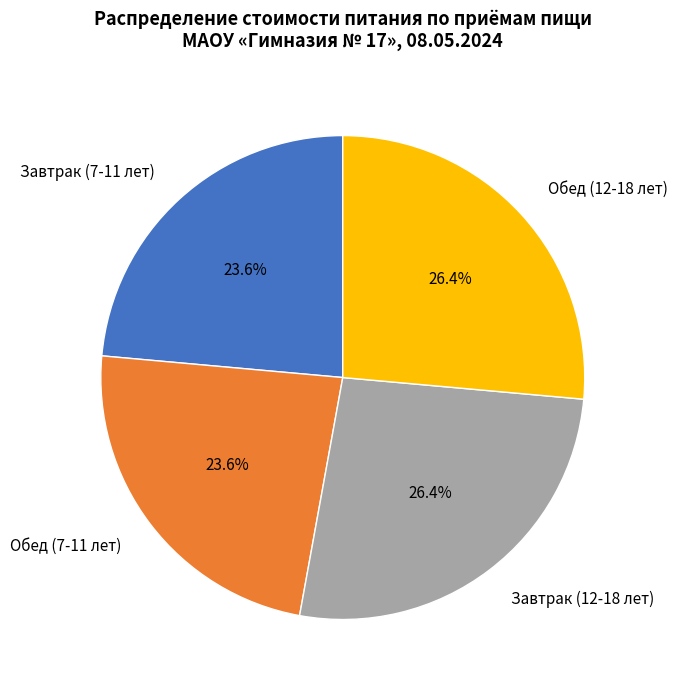

True or false: Обед (12-18 лет) accounts for 26% of the total.

True